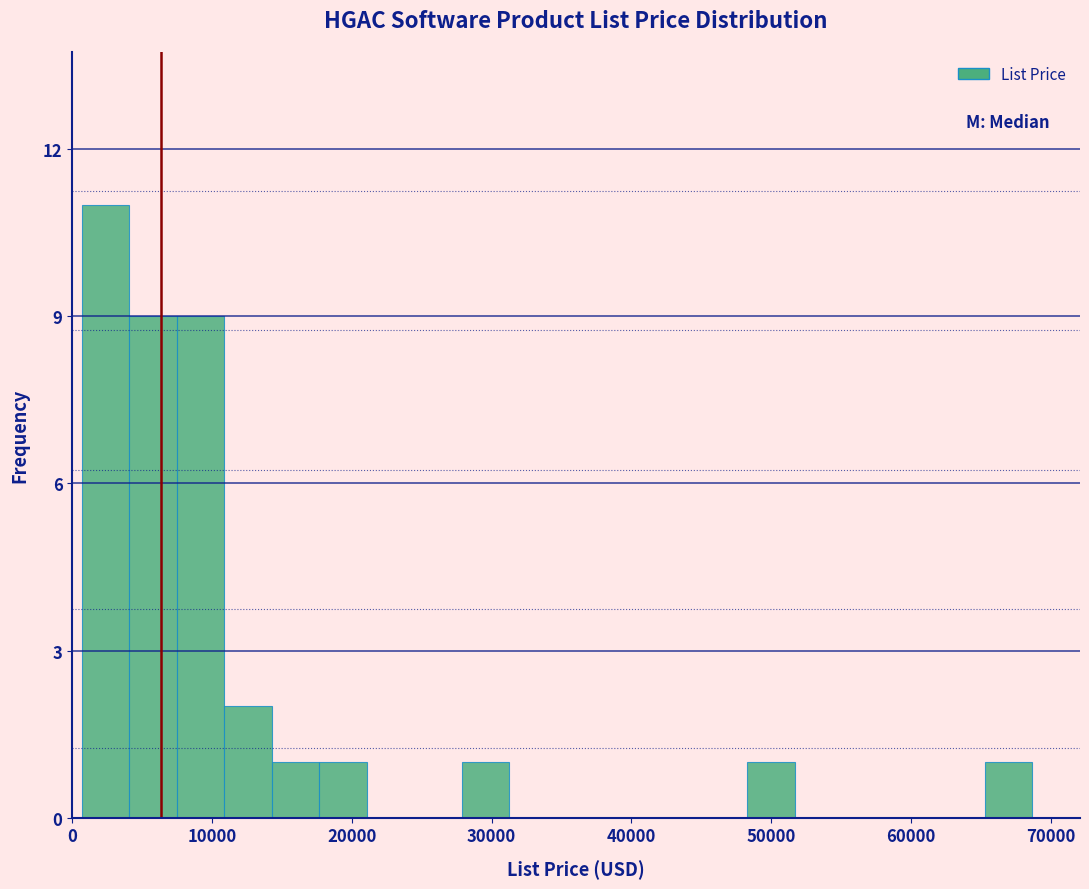

Read against the x-axis, roughly where is the centre of the tallest bar?

2000